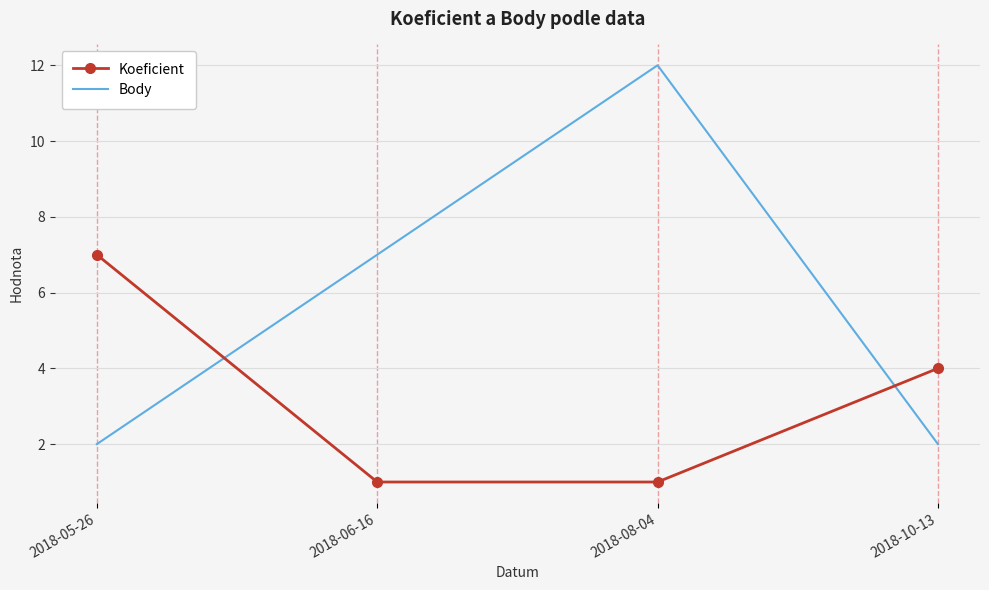

What position from the right is 2018-06-16?

3